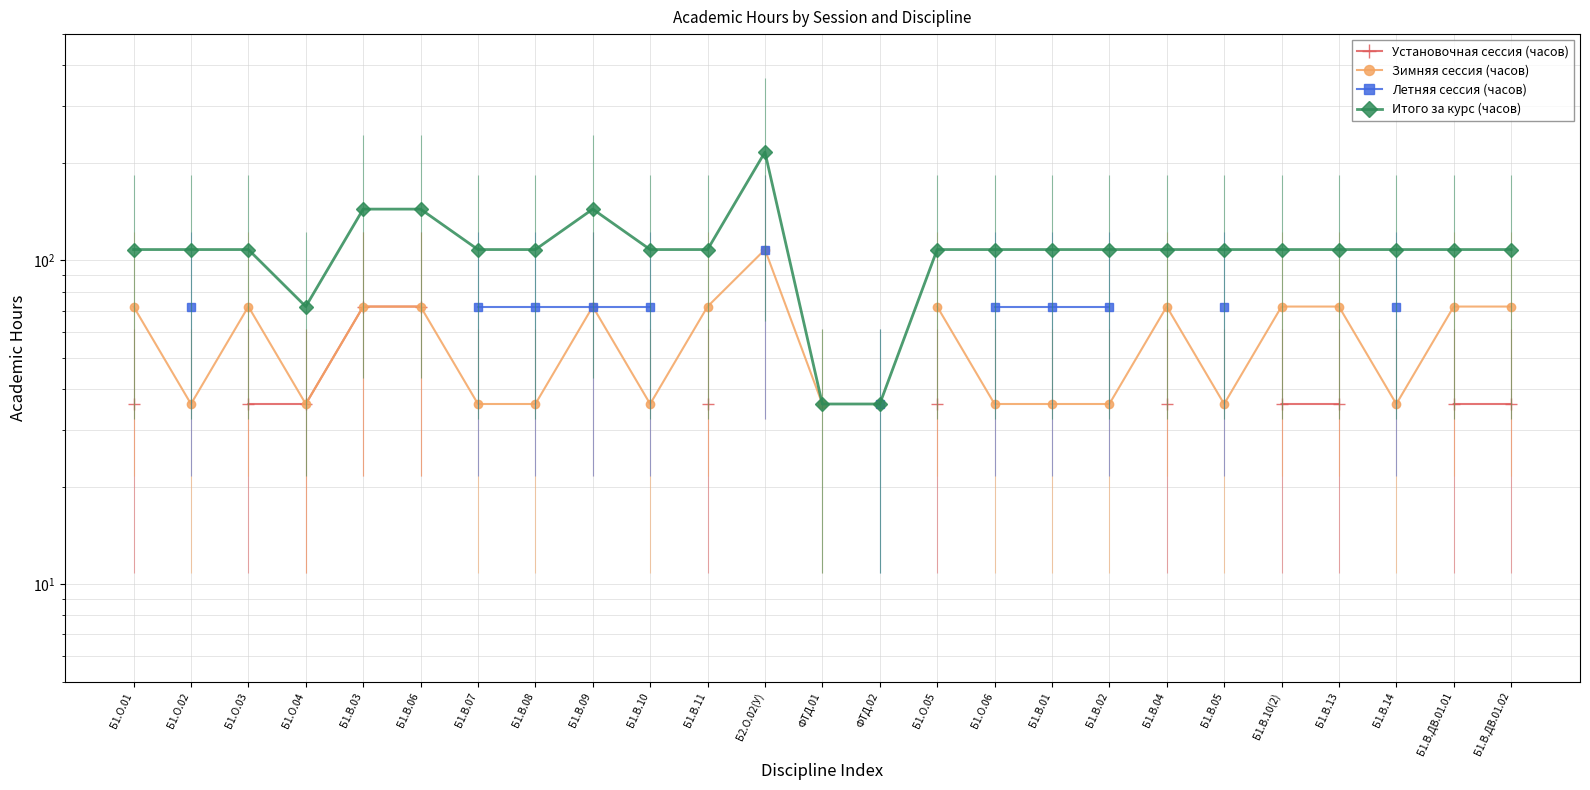

What is the sum of the Зимняя сессия (часов) values at Б1.В.07 and Б1.О.04?

72.0